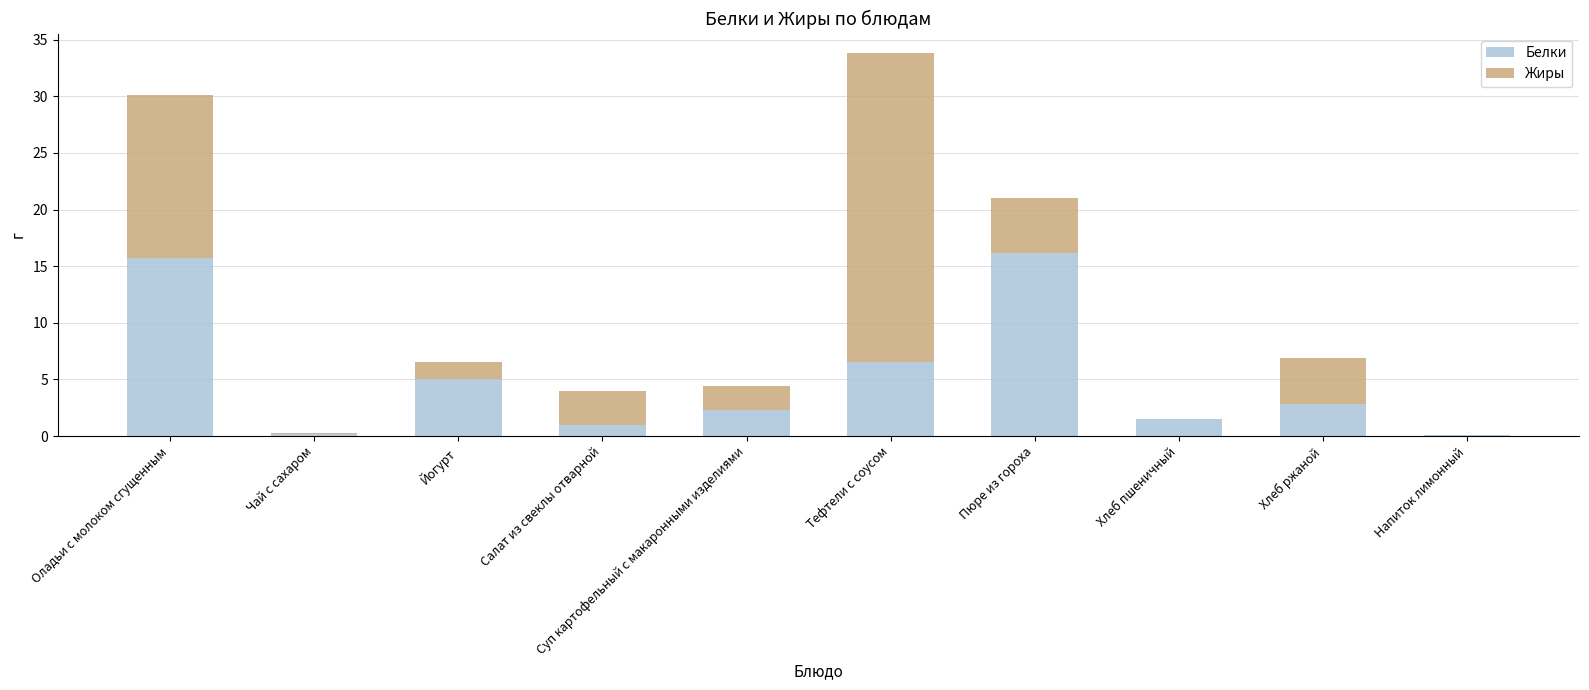

True or false: Белки has a value of 4.6 at Оладьи с молоком сгущенным.

False